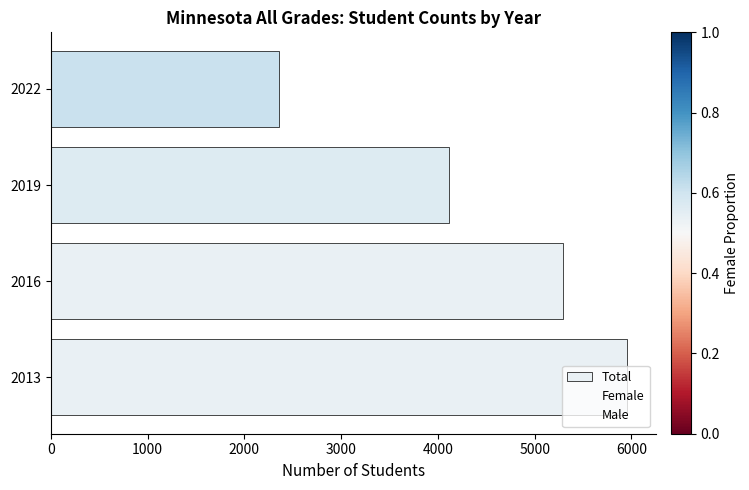

What are all the series names shown in the legend?

Total, Female, Male